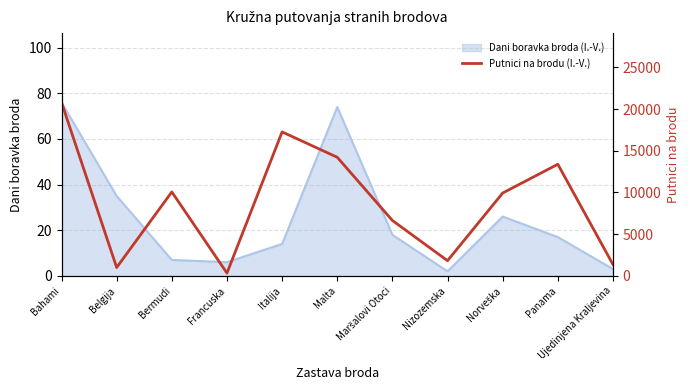

Reading left to right, extract all data points from this chart.

Bahami=20793	Belgija=1007	Bermudi=10068	Francuska=333	Italija=17264	Malta=14221	Maršalovi Otoci=6644	Nizozemska=1823	Norveška=9935	Panama=13384	Ujedinjena Kraljevina=1360